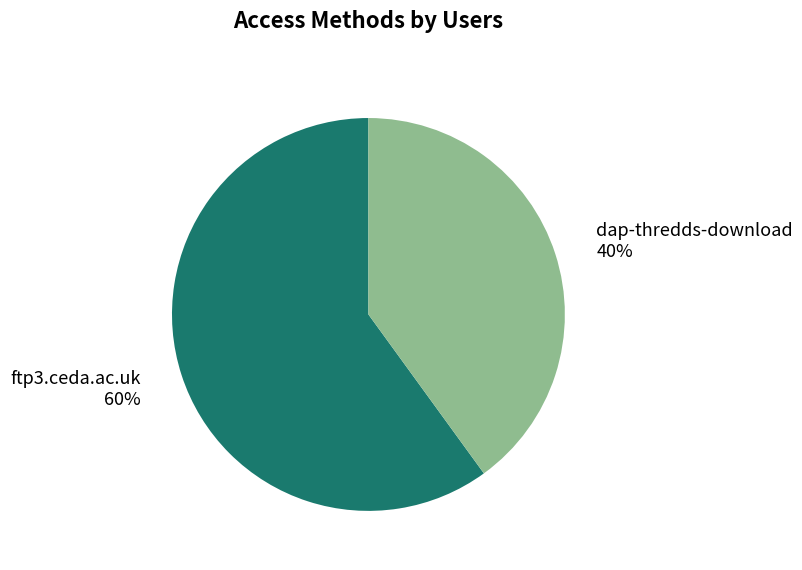

To the nearest percent, what is the combined percentage of ftp3.ceda.ac.uk and dap-thredds-download?

100%